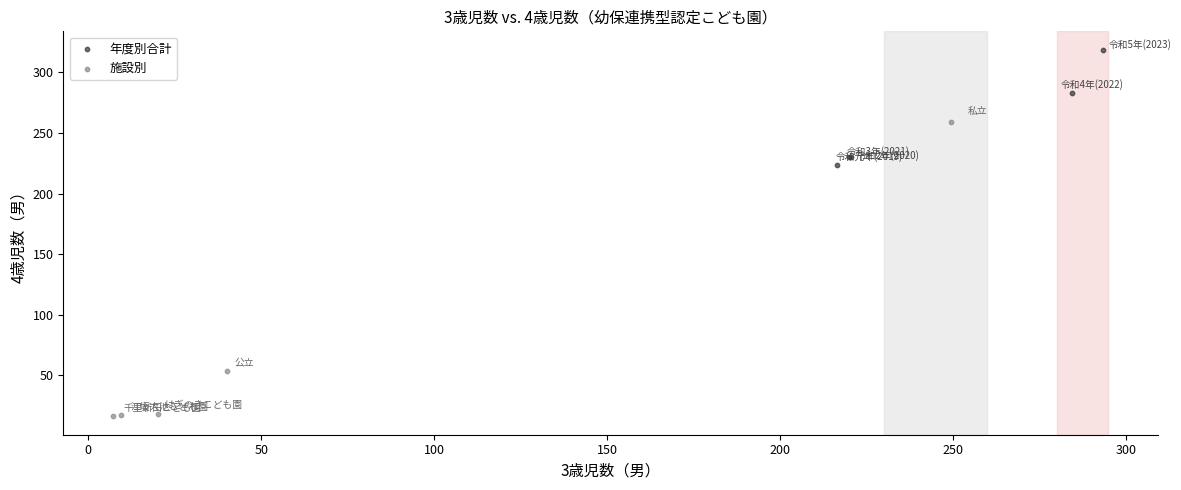

Which series contains the highest Y value?

年度別合計